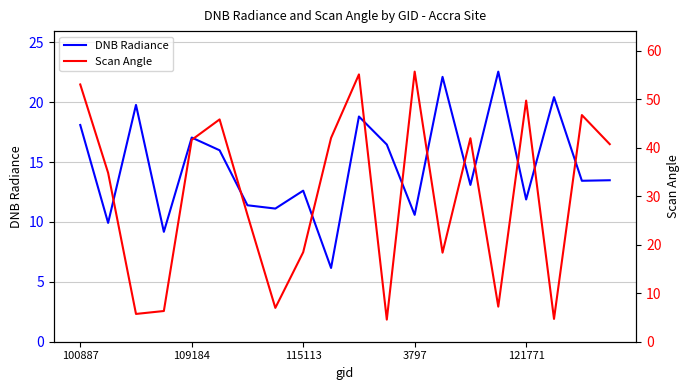

How many distinct data groups are displayed?

2